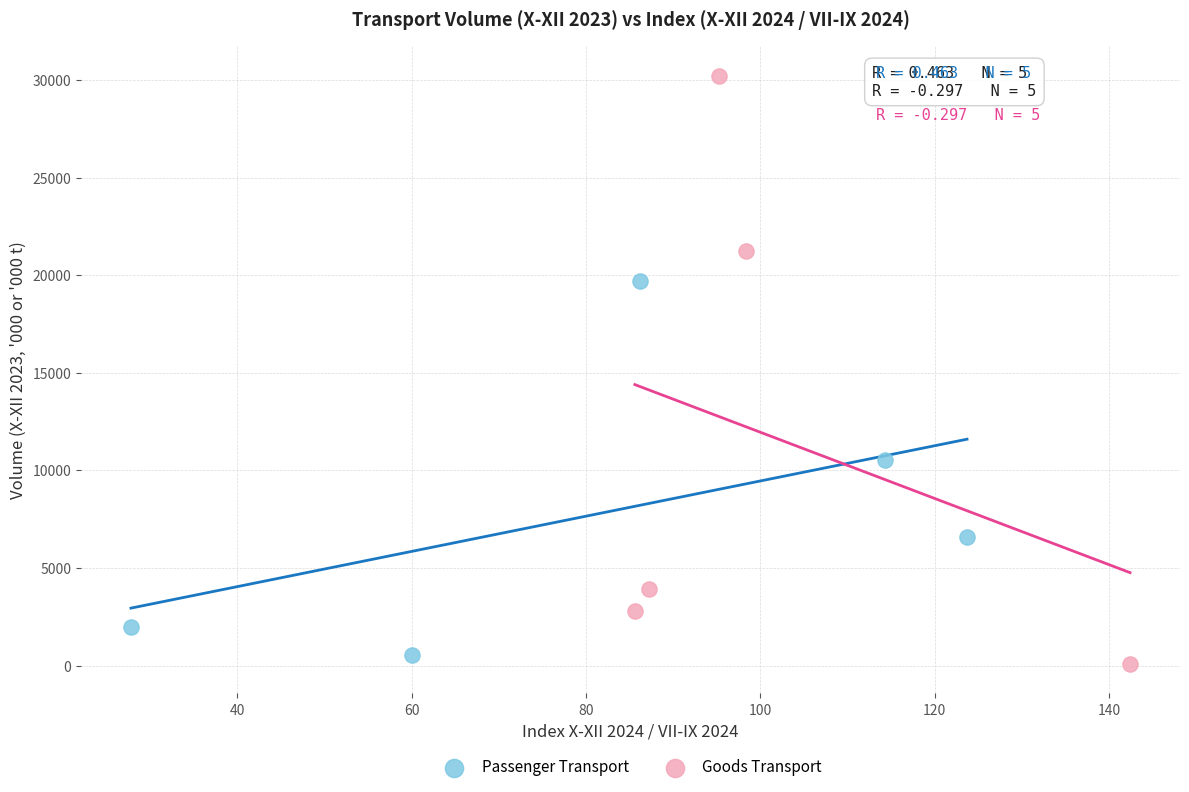

What are all the series names shown in the legend?

Passenger Transport, Goods Transport